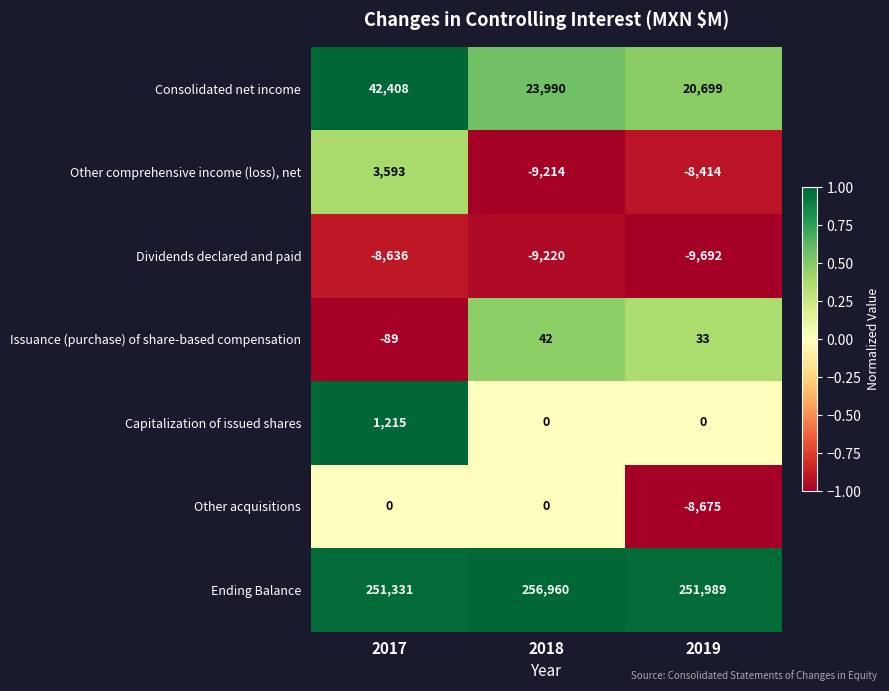

List the series in order of their peak value, lowest first.

Dividends declared and paid, Other acquisitions, Issuance (purchase) of share-based compensation, Capitalization of issued shares, Other comprehensive income (loss), net, Consolidated net income, Ending Balance